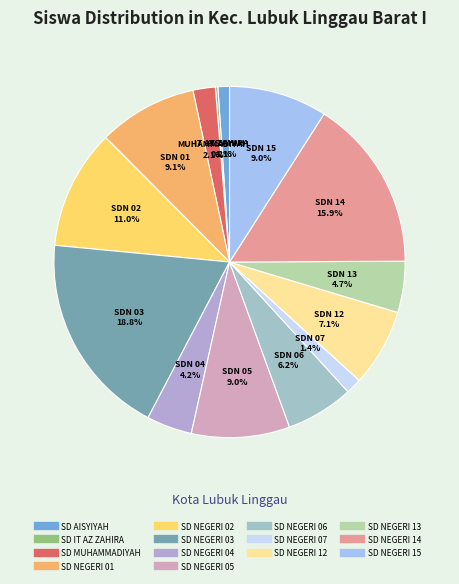

To the nearest percent, what is the combined percentage of SD NEGERI 12 and SD NEGERI 15?

16%